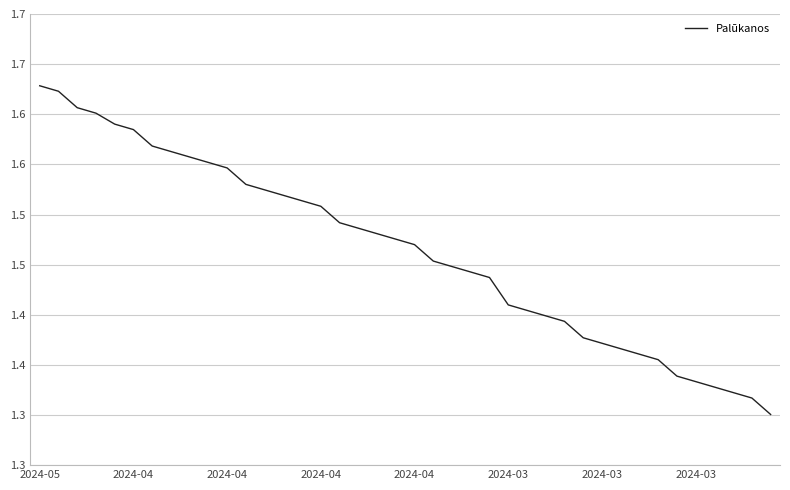

What is the minimum value shown in the chart?

1.3